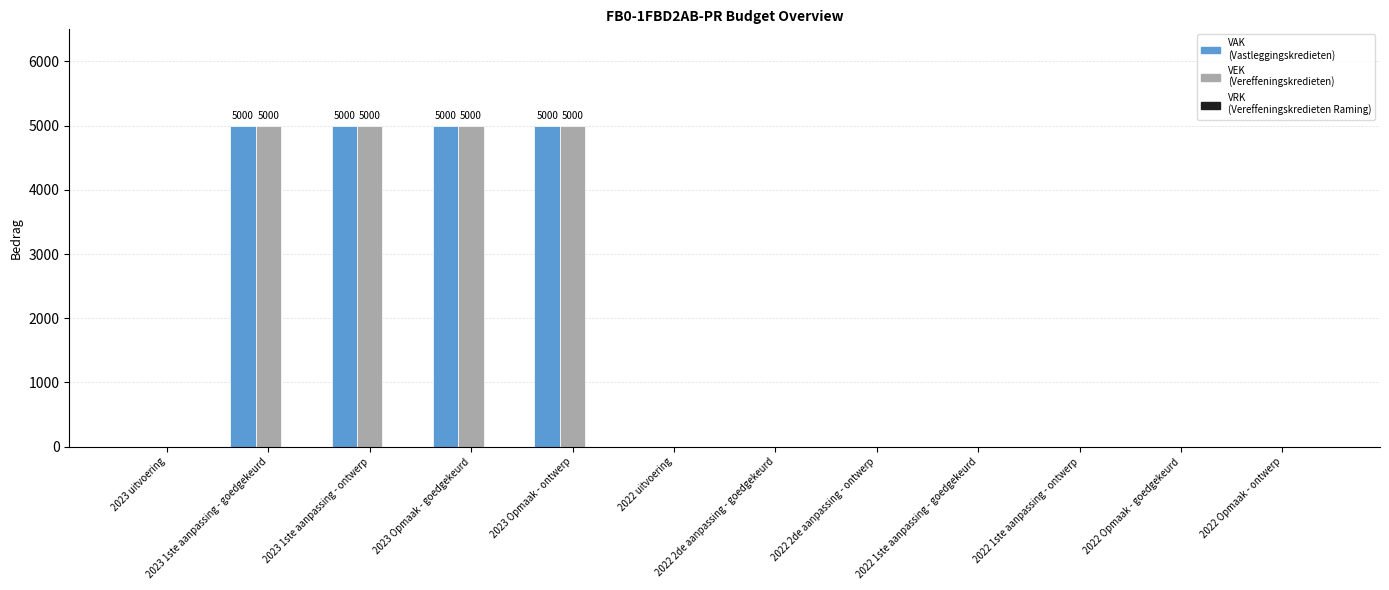

What is the maximum value shown in the chart?

5000